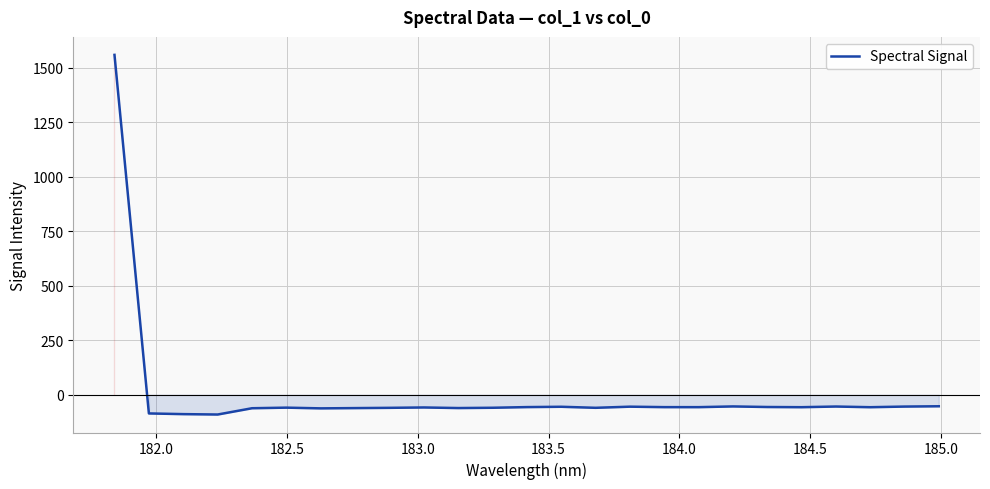

What is the maximum value shown in the chart?

1559.4